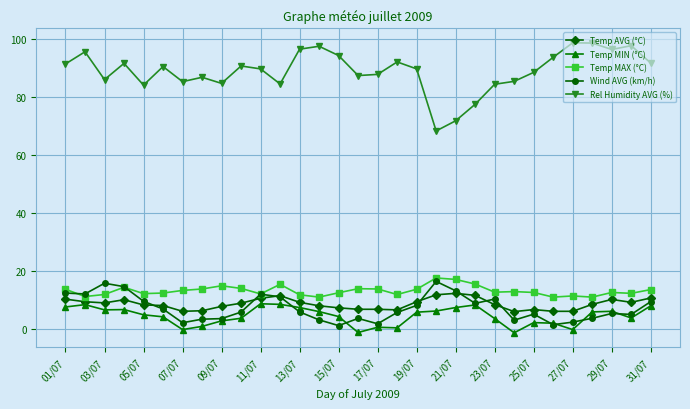

What is the maximum value for Temp AVG (°C)?

12.3